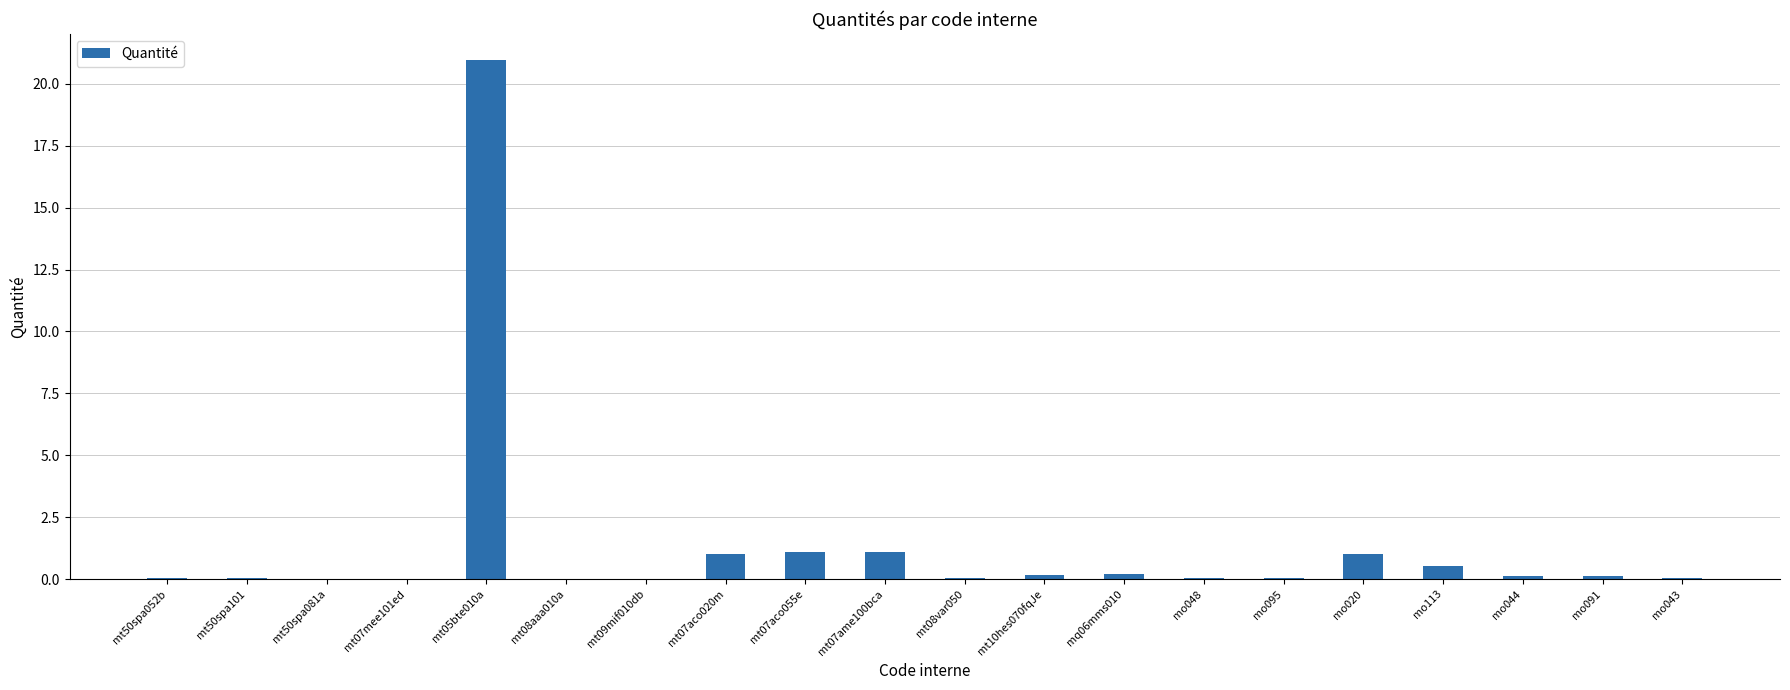

What is the maximum value shown in the chart?

21.0